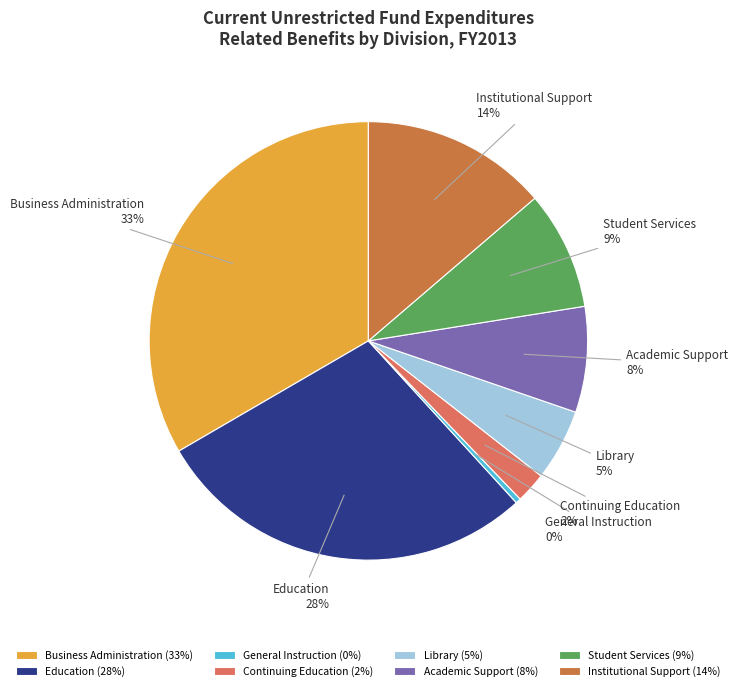

Is there any slice that represents more than half of the pie?

No